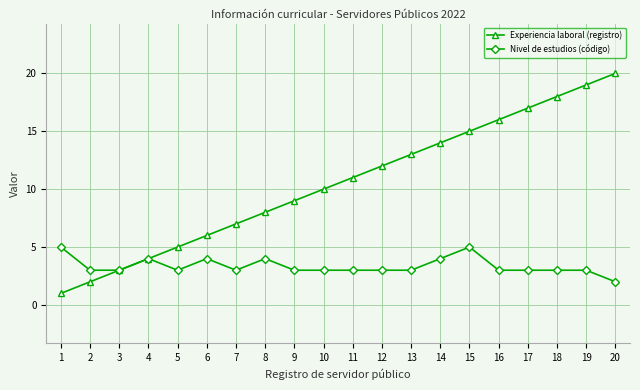

At which category does Nivel de estudios (código) reach its first local peak?

4